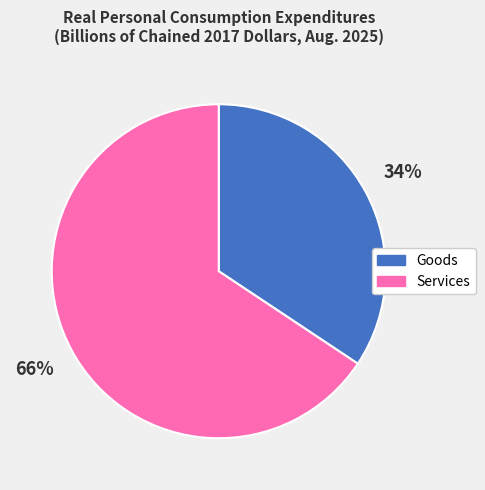

Is it true that Services is 51% of the pie?

False